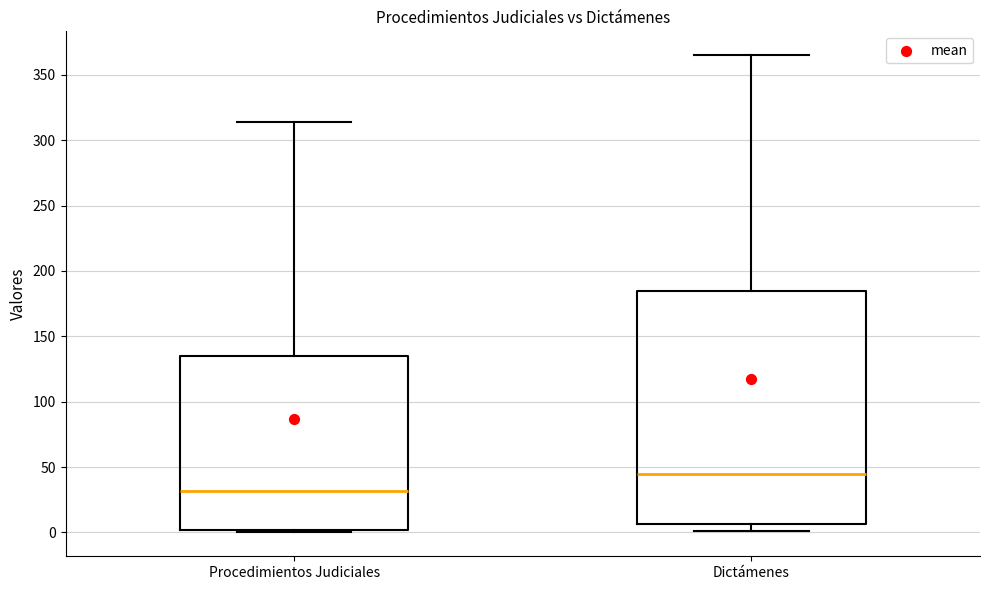

Where is the upper edge of the box for Procedimientos Judiciales on the y-axis? The values are not printed on the chart, so give them approximately, as read against the axis.

135